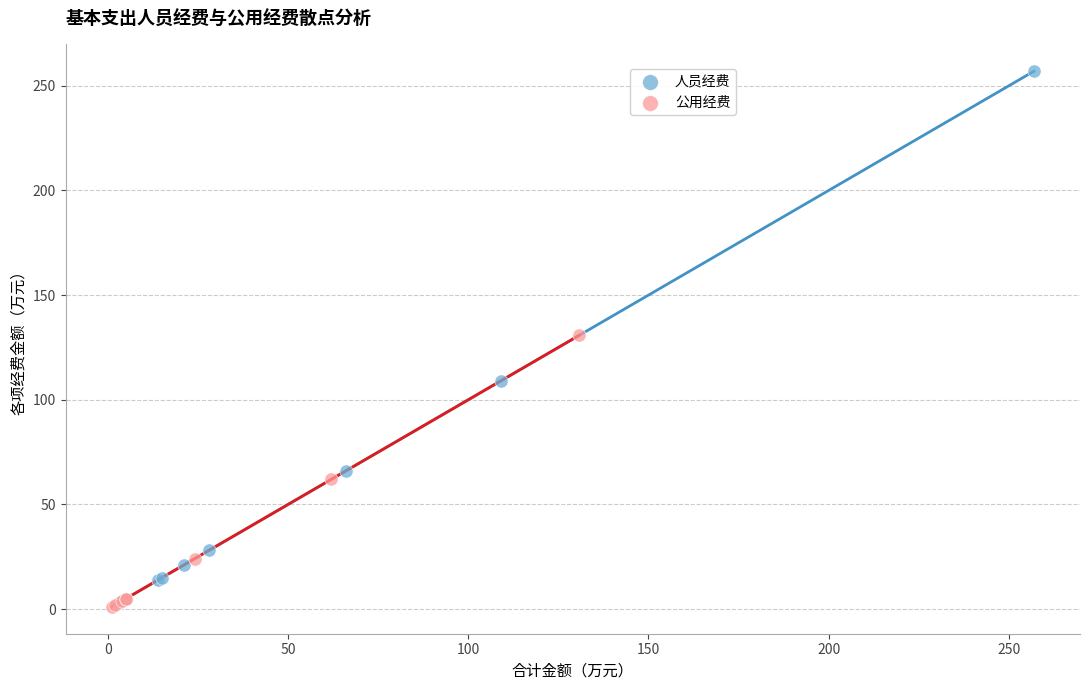

Which series reaches the minimum Y coordinate?

公用经费